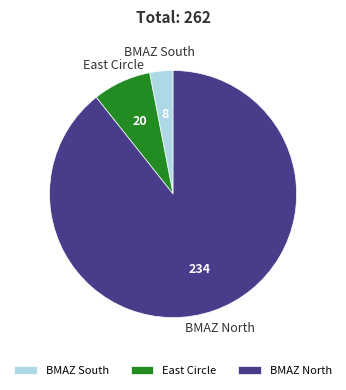

Does East Circle represent more than half of the total?

No